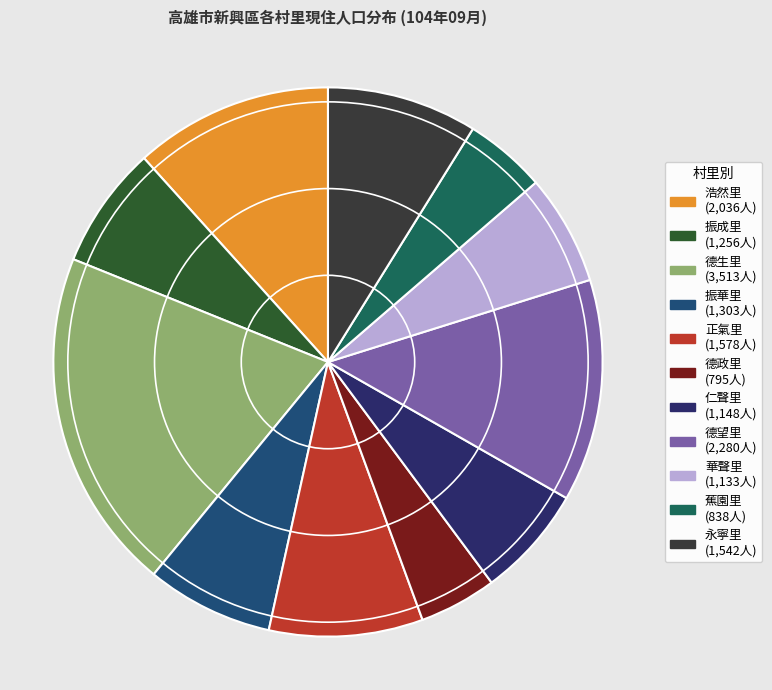

What is the ratio of the value at 蕉園里 to the value at 華聲里?

0.7